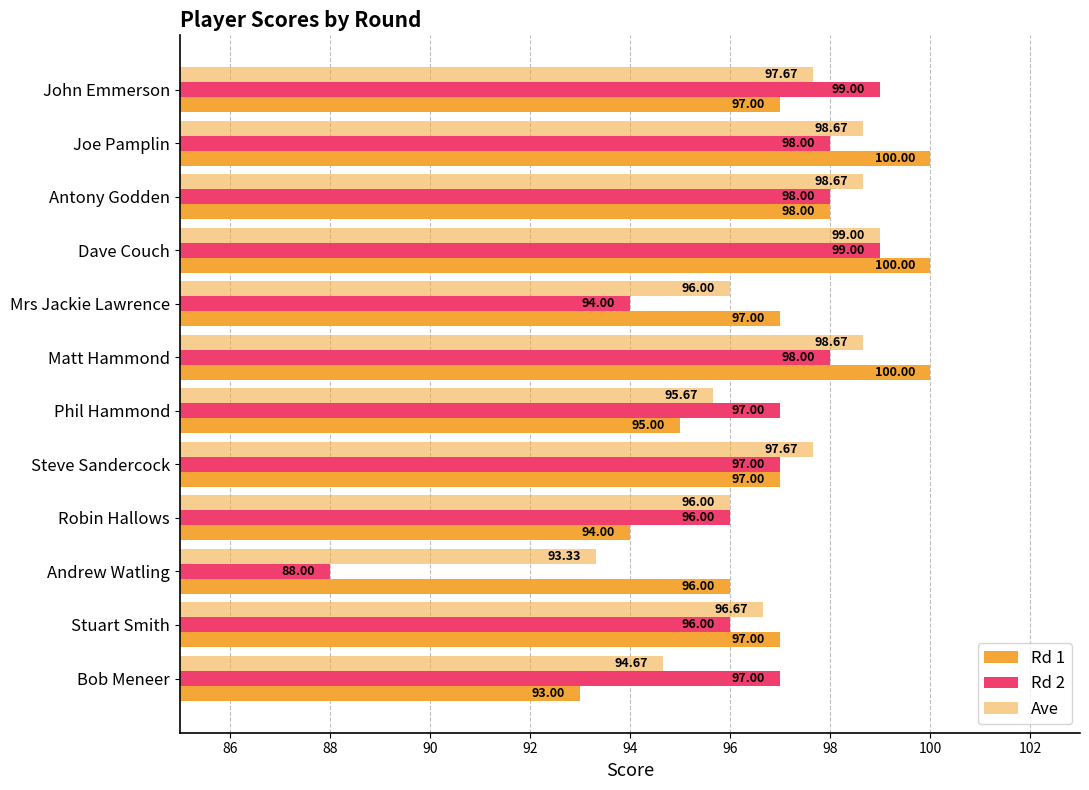

How many values in the Ave series exceed 97?

6